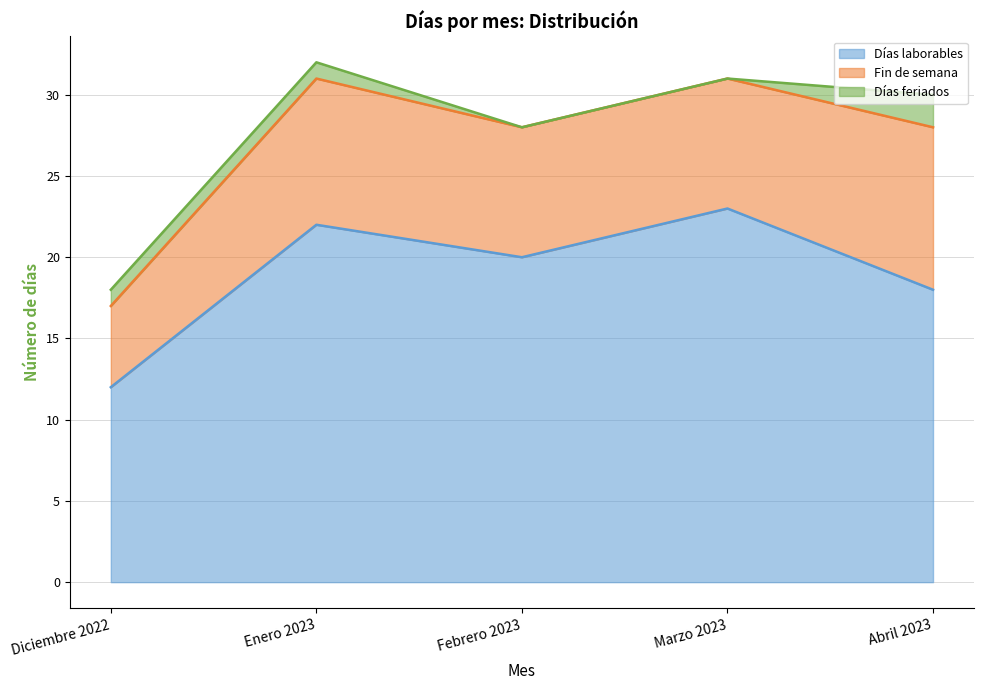

Reading right to left, transcribe all the data shown in this chart.

Días laborables: 18	23	20	22	12
Fin de semana: 10	8	8	9	5
Días feriados: 2	0	0	1	1